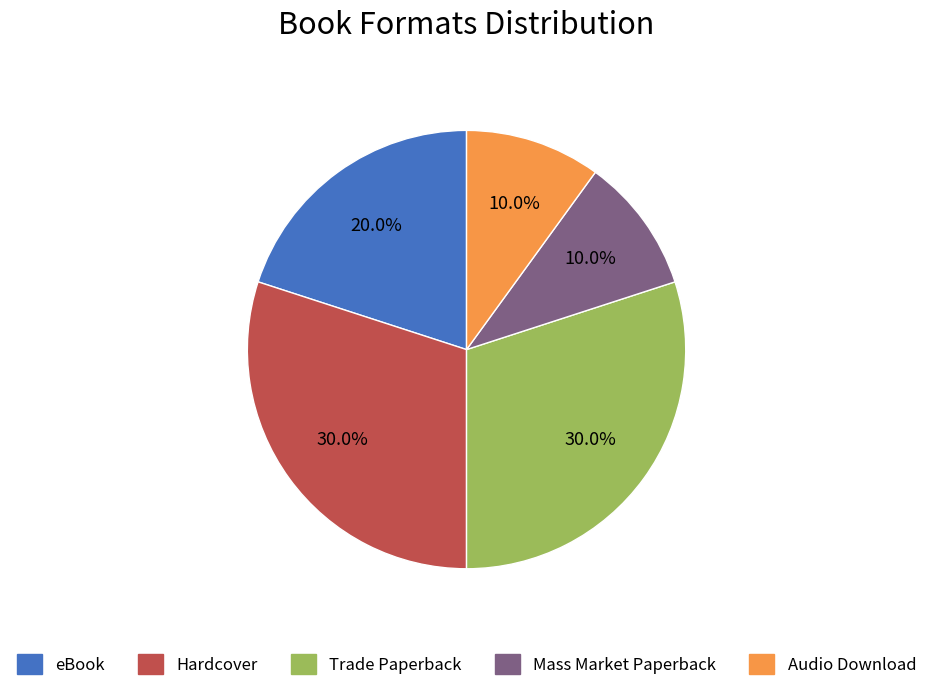

Is there a majority slice in this chart?

No